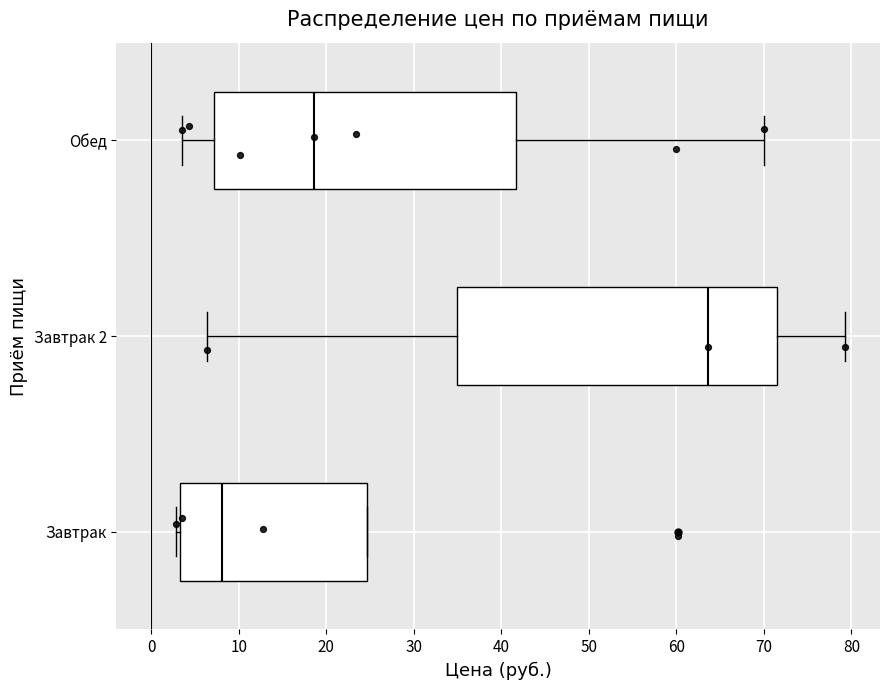

Comparing the boxes themselves (not the whiskers), which one is the widest?

Завтрак 2